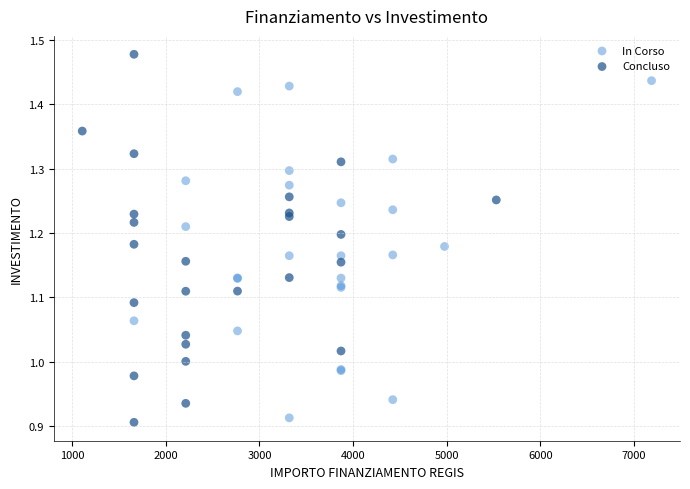

Which series has the widest spread of Y values?

Concluso